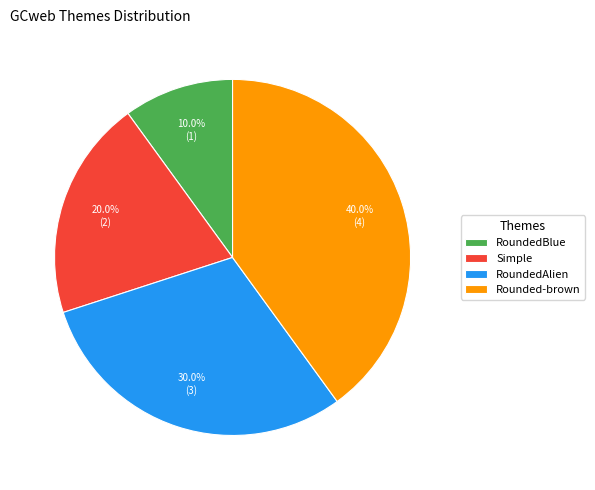

Rank the categories by value from lowest to highest.

RoundedBlue, Simple, RoundedAlien, Rounded-brown